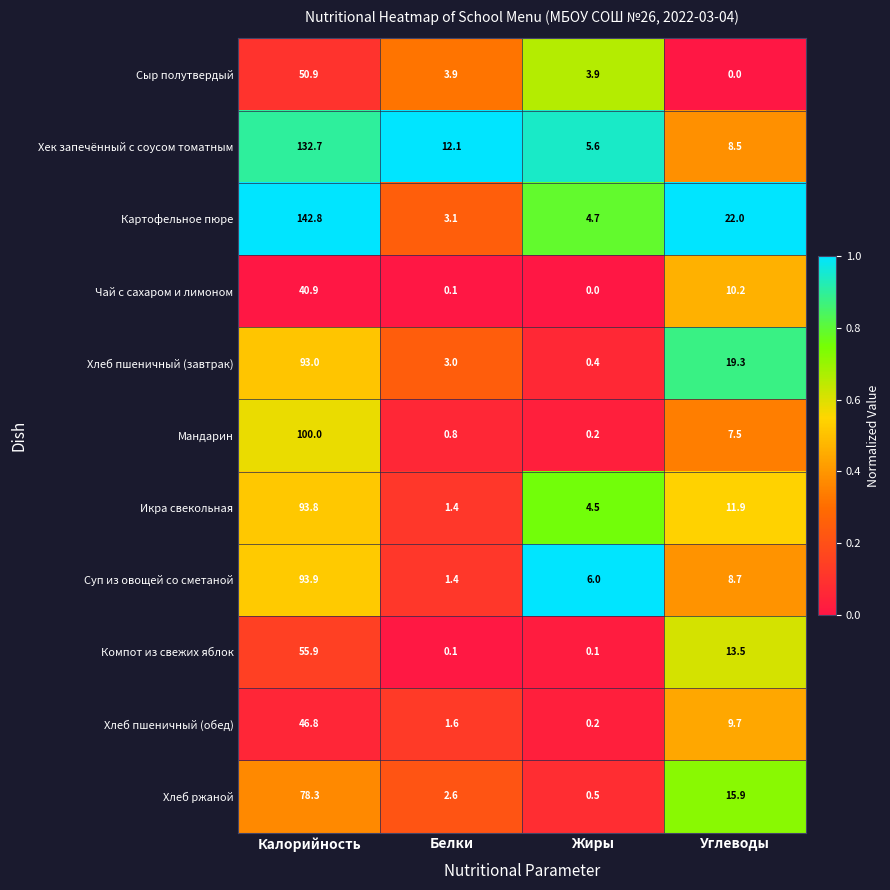

At which label is Мандарин closest to 50?

Углеводы